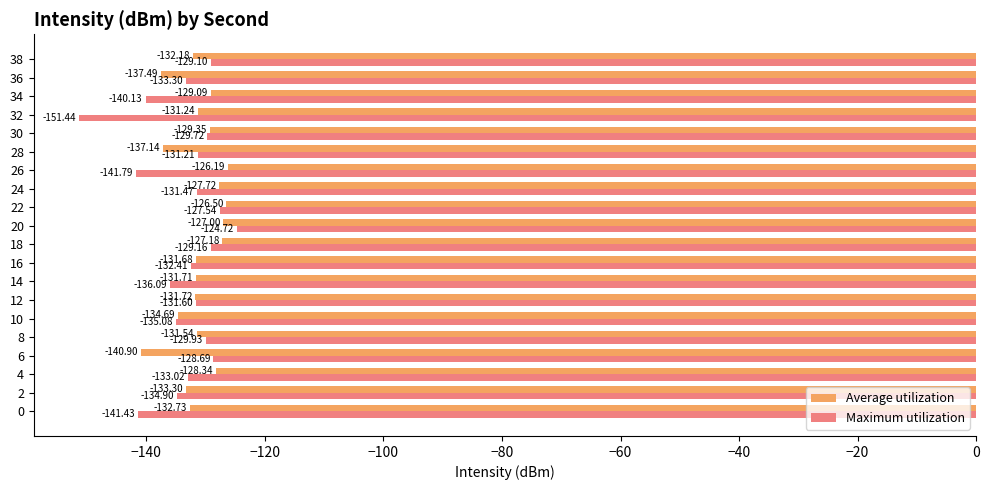

List the series in order of their peak value, lowest first.

Average utilization, Maximum utilization